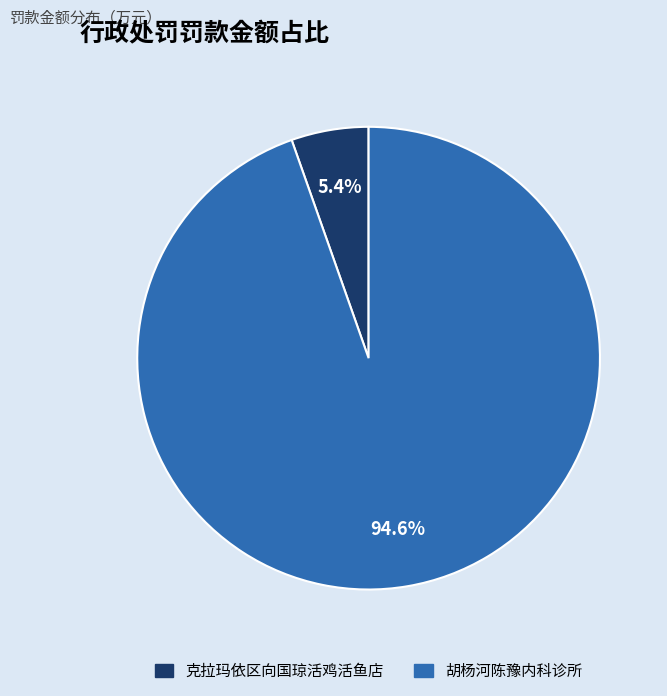

To the nearest percent, what is the combined percentage of 胡杨河陈豫内科诊所 and 克拉玛依区向国琼活鸡活鱼店?

100%